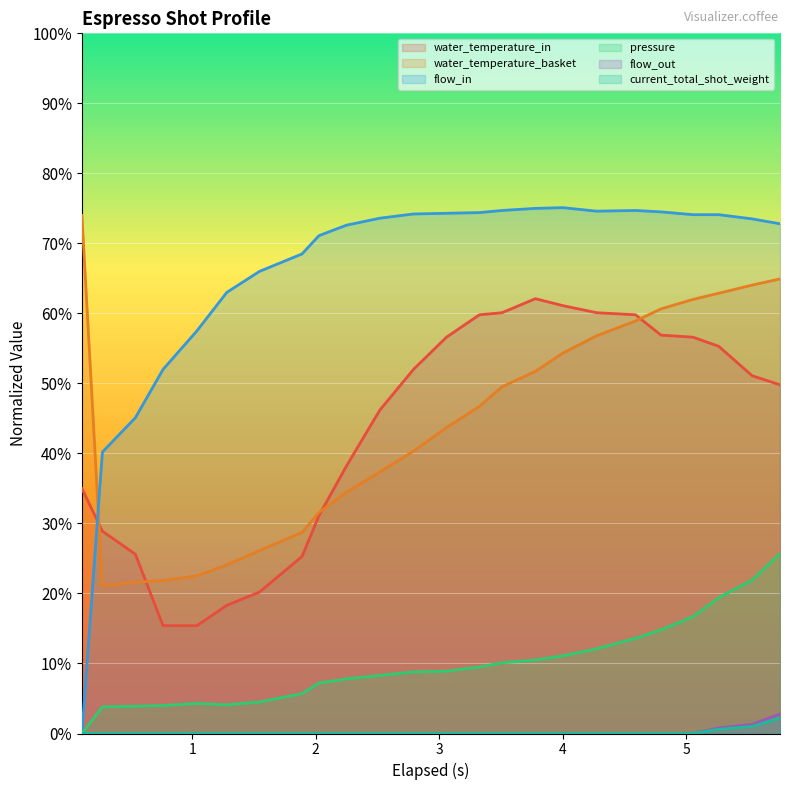

Which series has the largest total across all categories?

flow_in